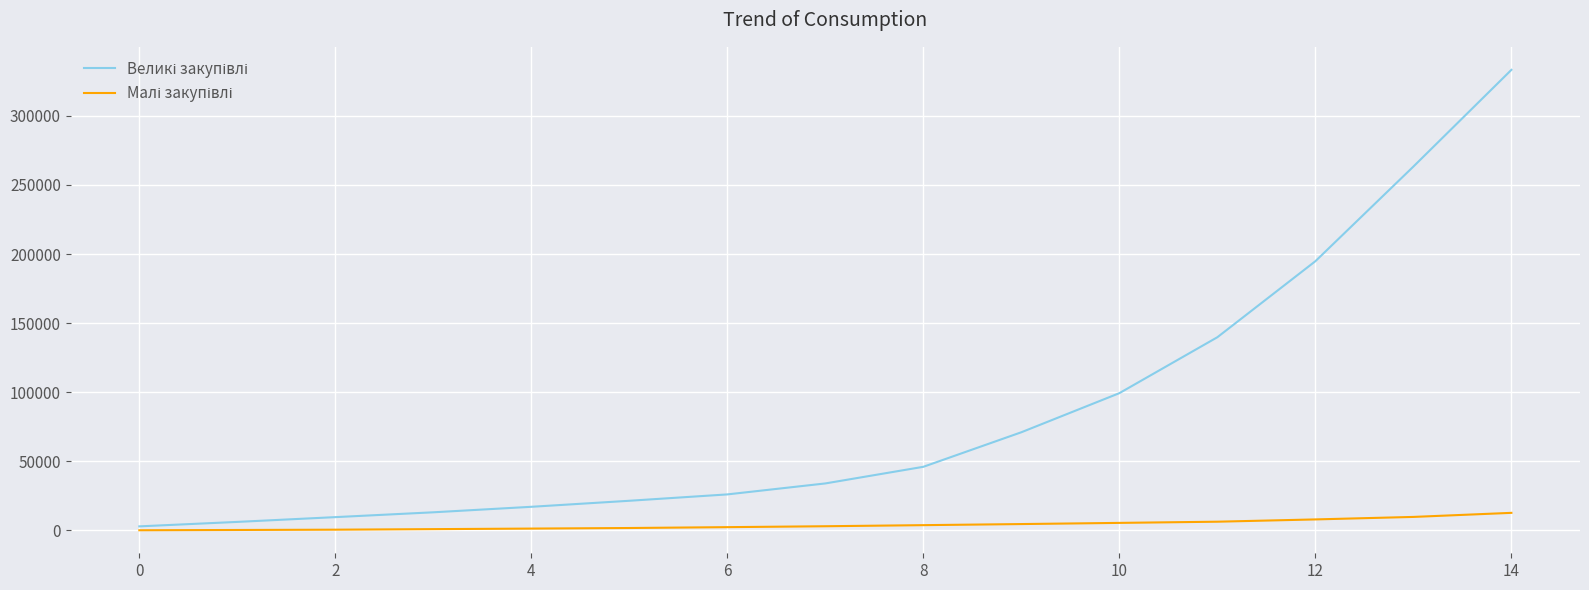

What is the maximum value shown in the chart?

333269.0